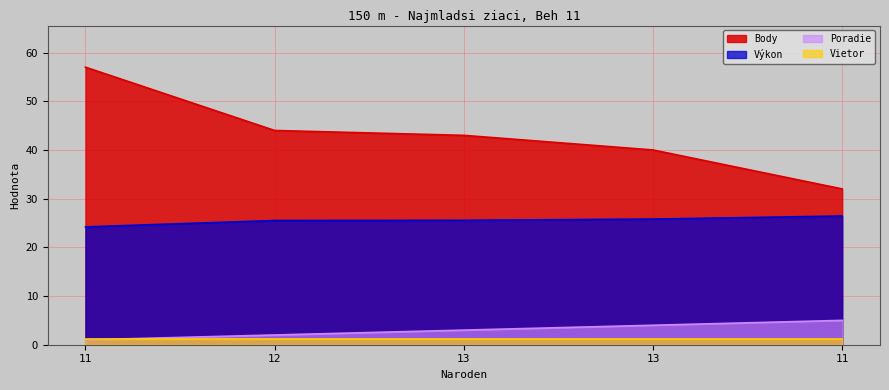

How many data points in Poradie are above 3?

2